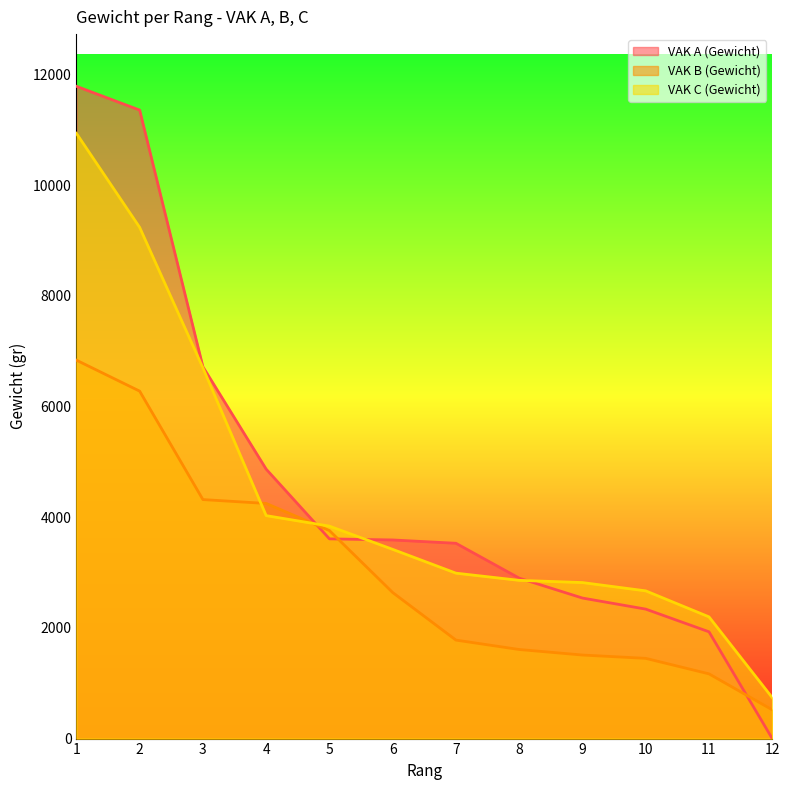

What is the spread (max minus min) of values at 12?

740